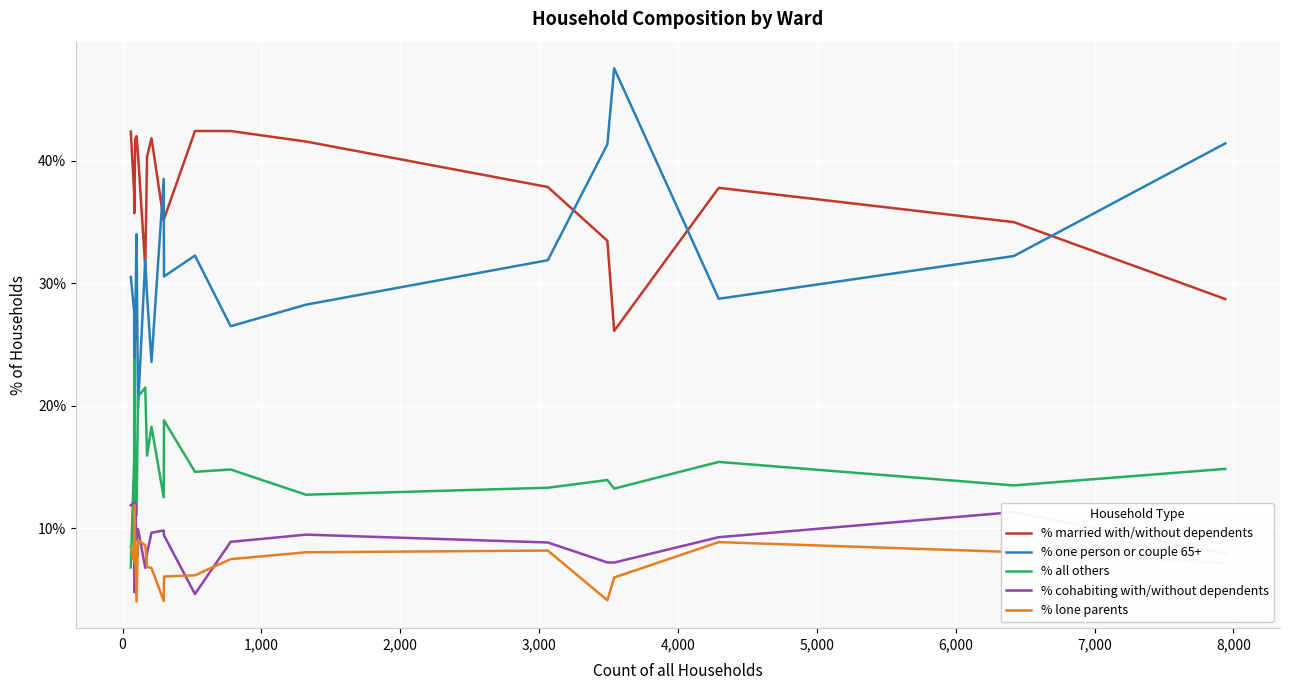

What is the lowest value of the % all others series?

6.8